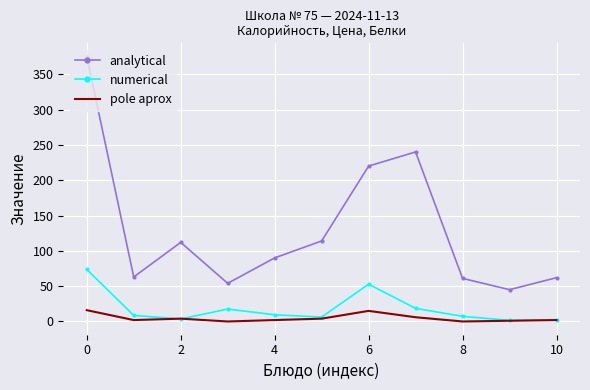

Which series has the largest total across all categories?

analytical